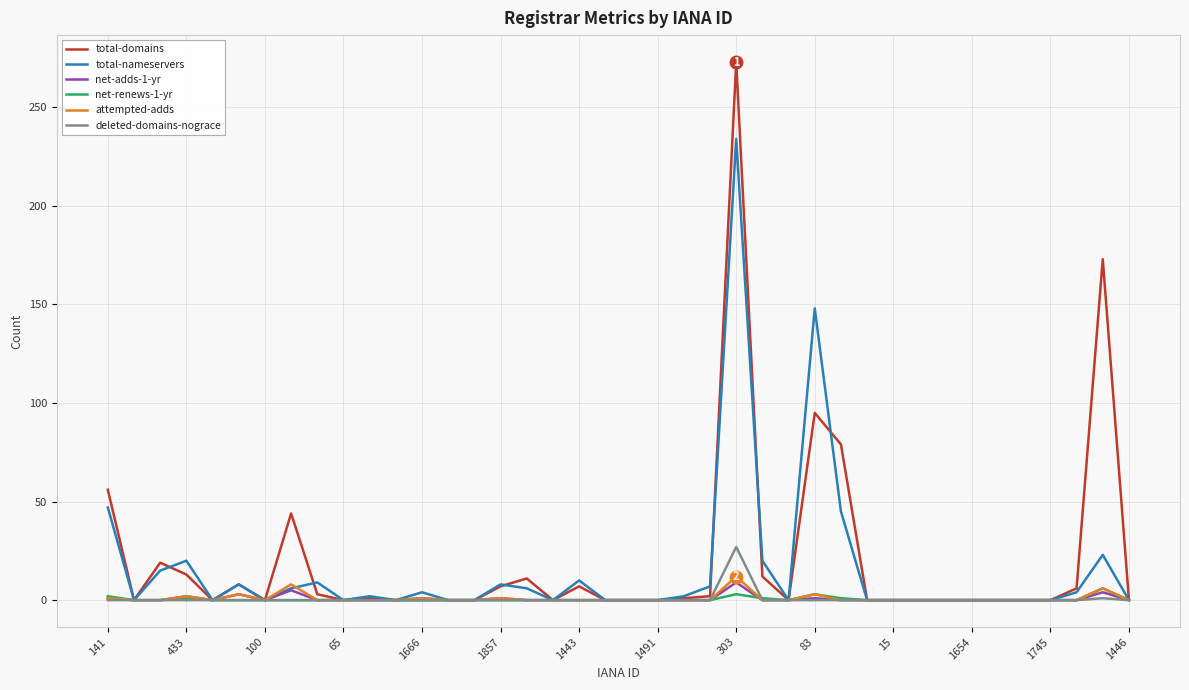

Which series has the largest range (max minus min)?

total-domains